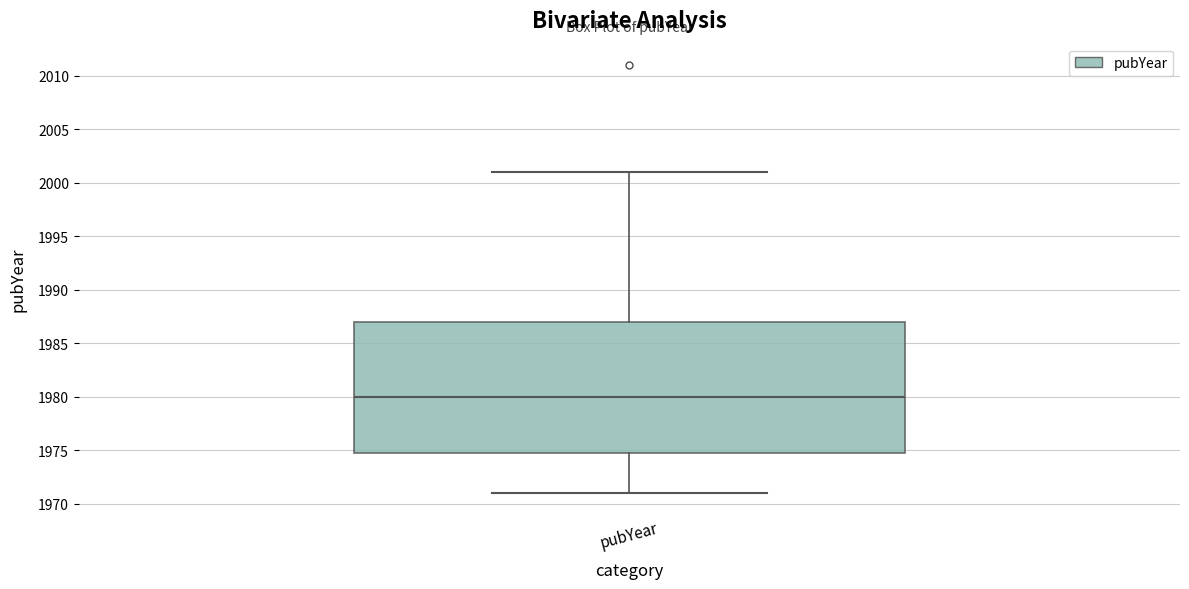

Transcribe this box plot: give where the median line is, the range the box spans, and where the two whiskers end, as read against the y-axis. The values are not printed on the chart, so give them approximately, as read against the axis.

median 1980, box 1975 to 1987, whiskers 1971 to 2001